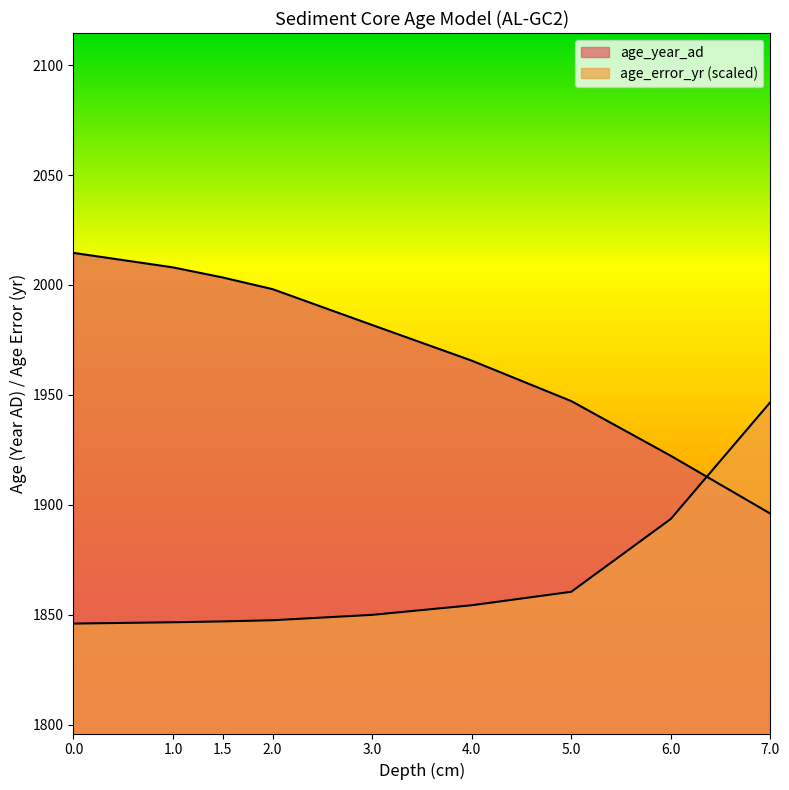

Is the value of age_year_ad at 5 greater than the value of age_error_yr at 1.5?

Yes